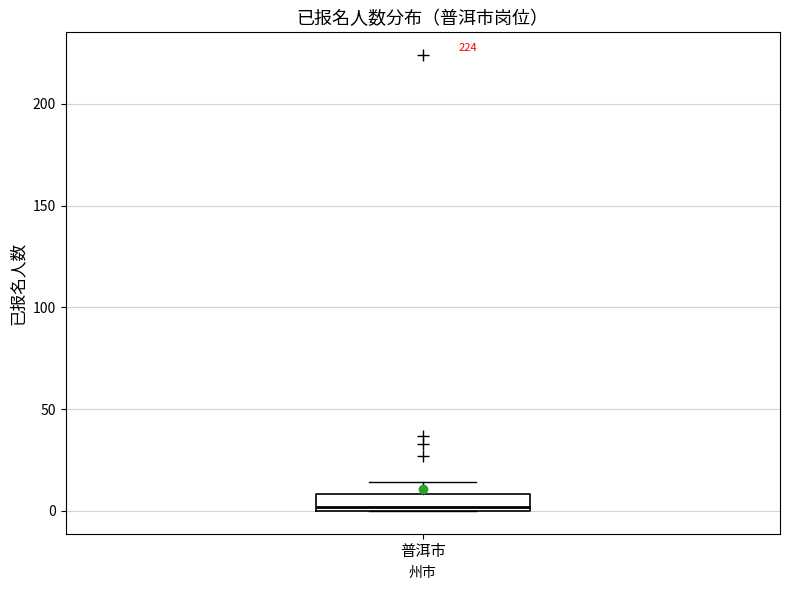

Transcribe this box plot: give where the median line is, the range the box spans, and where the two whiskers end, as read against the y-axis. The values are not printed on the chart, so give them approximately, as read against the axis.

median 0 (just above the box's lower edge), box 0 to 10, whiskers 0 to 15